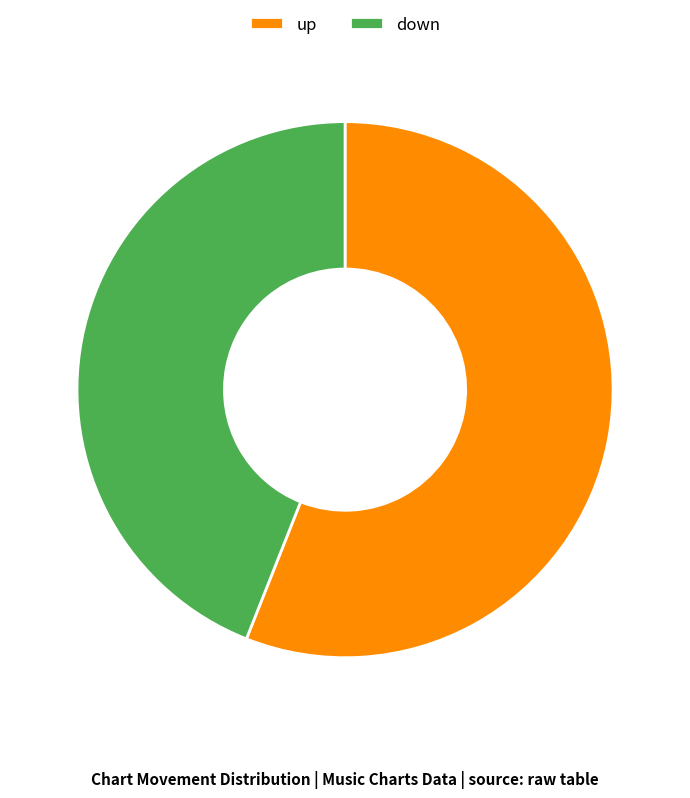

The up slice represents 56% of the pie. True or false?

True